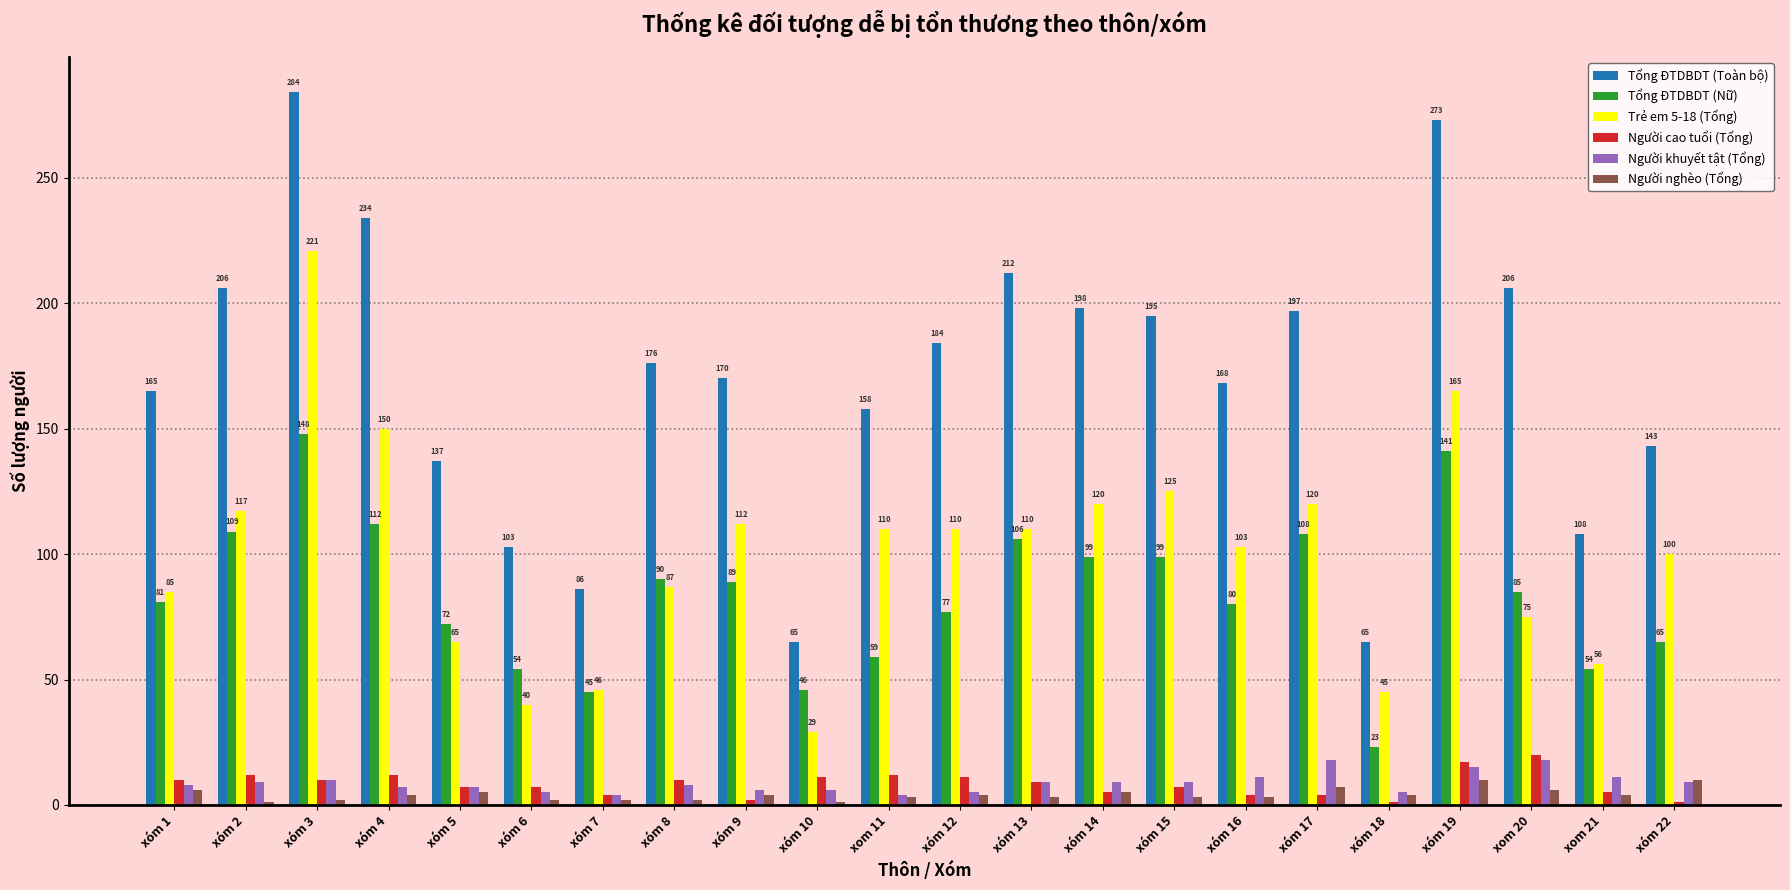

At which category does the chart reach its peak across all series?

xóm 3